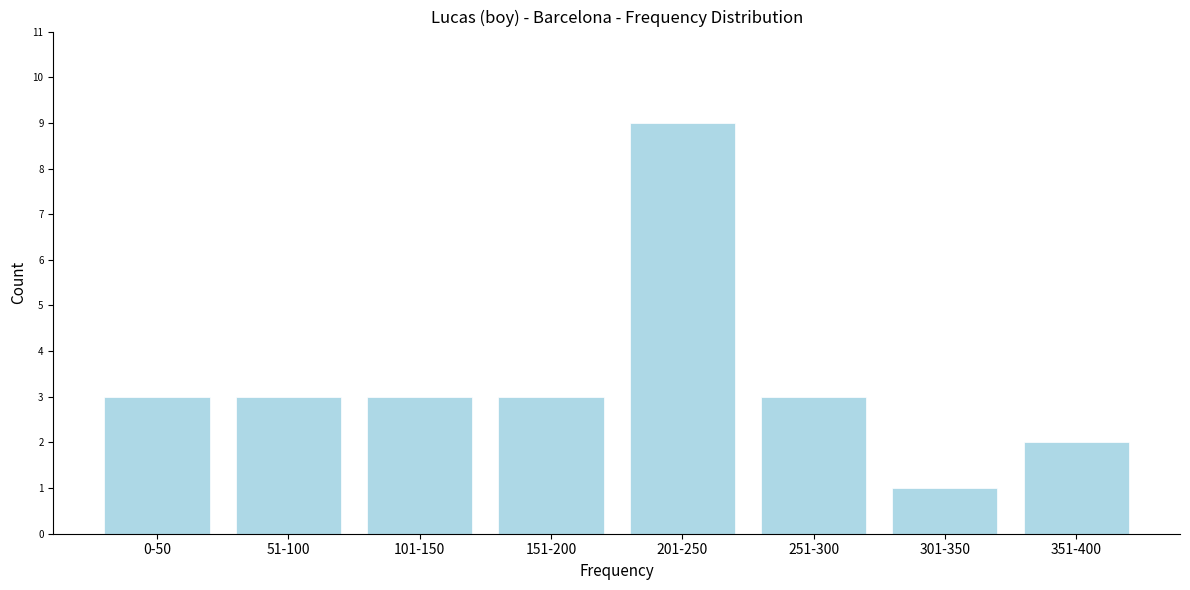

Reading left to right, what are all the values shown in this chart?

3	3	3	3	9	3	1	2